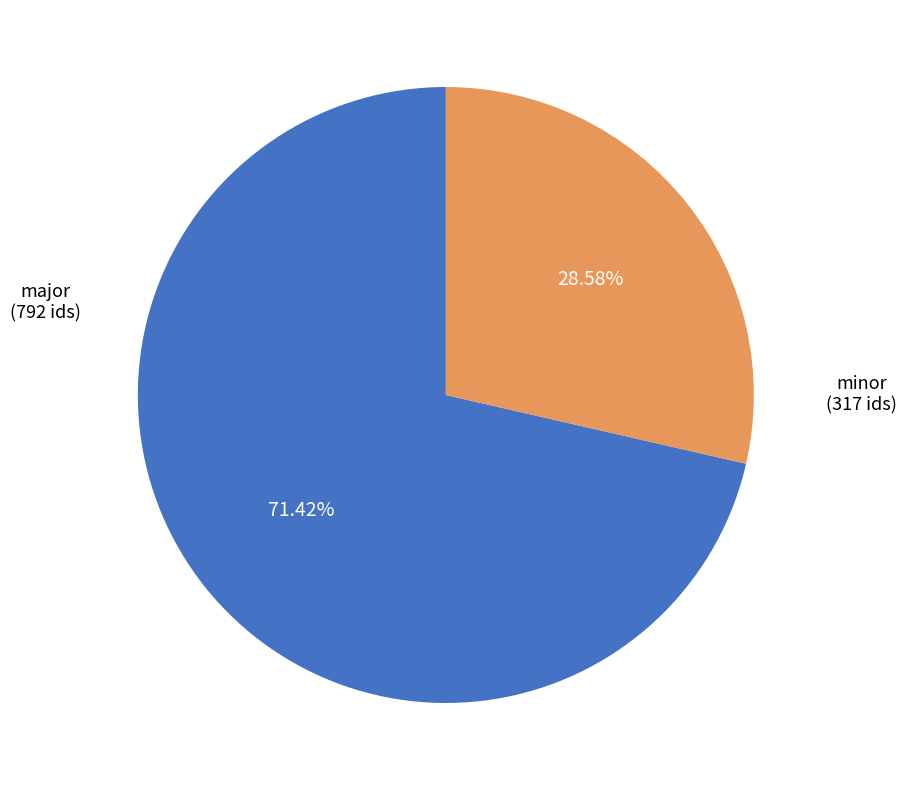

Count the number of slices in the pie.

2